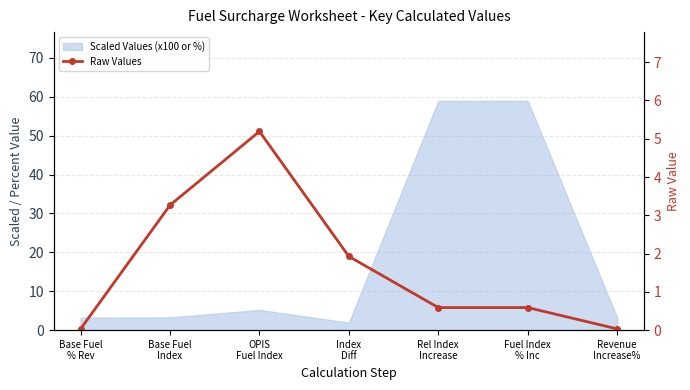

Reading right to left, extract all data points from this chart.

0.0	0.6	0.6	1.9	5.2	3.3	0.0